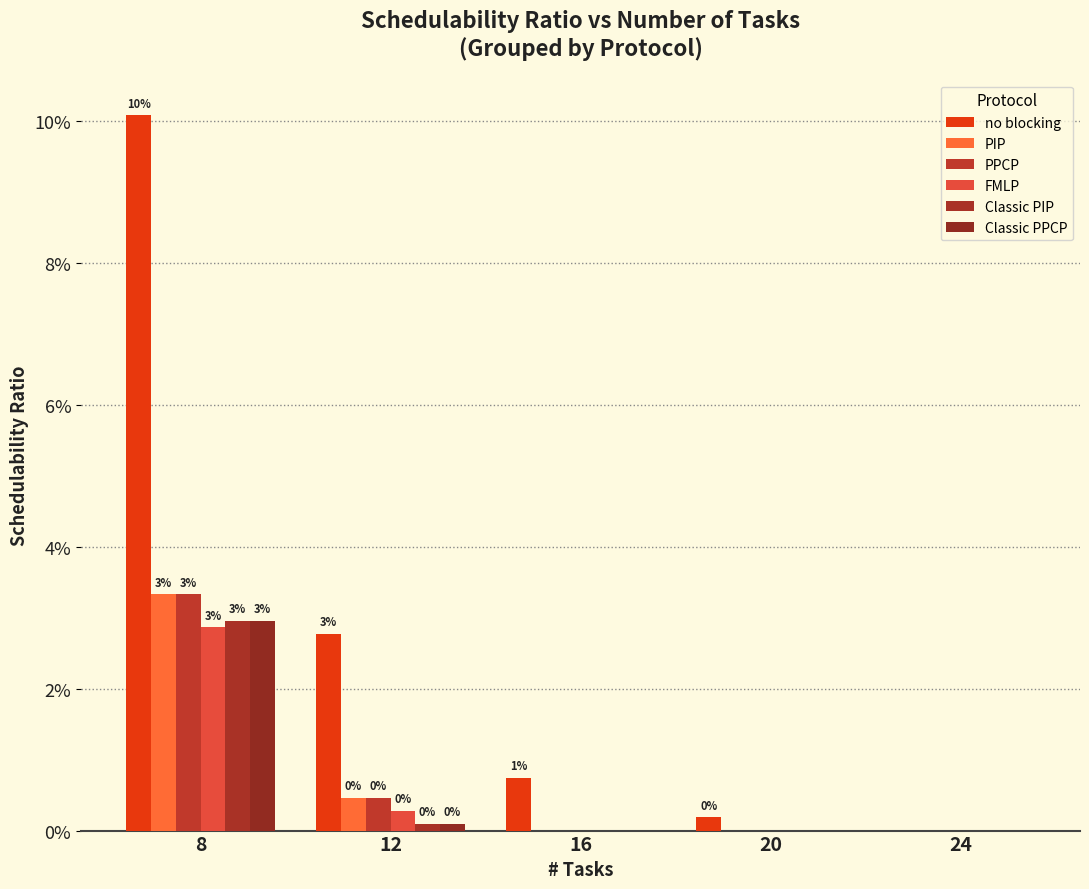

Which series has the largest total across all categories?

no blocking